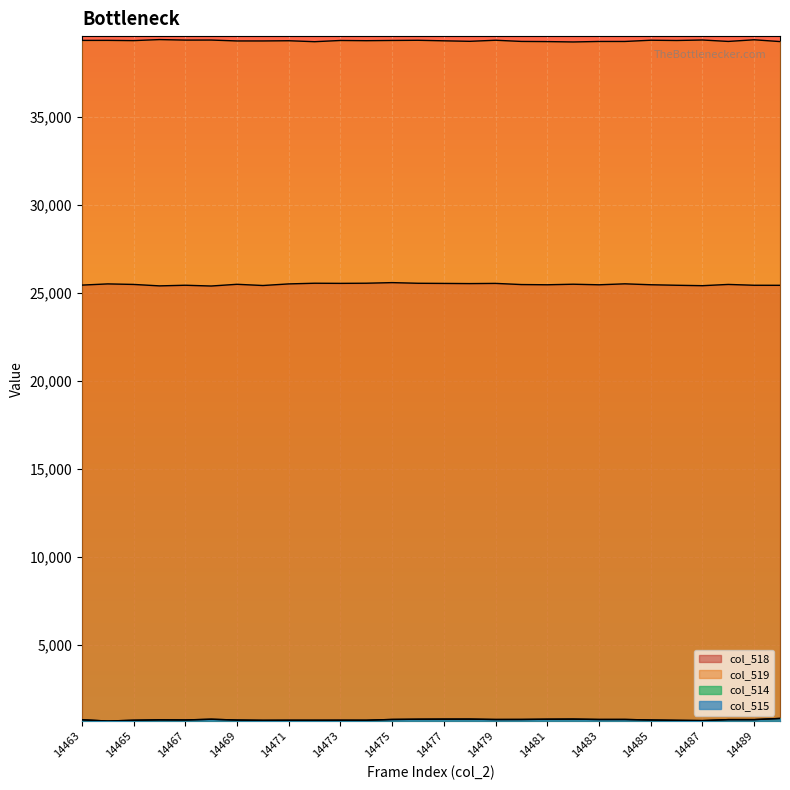

Rank the series at 14469 from highest to lowest value.

col_519, col_518, col_514, col_515